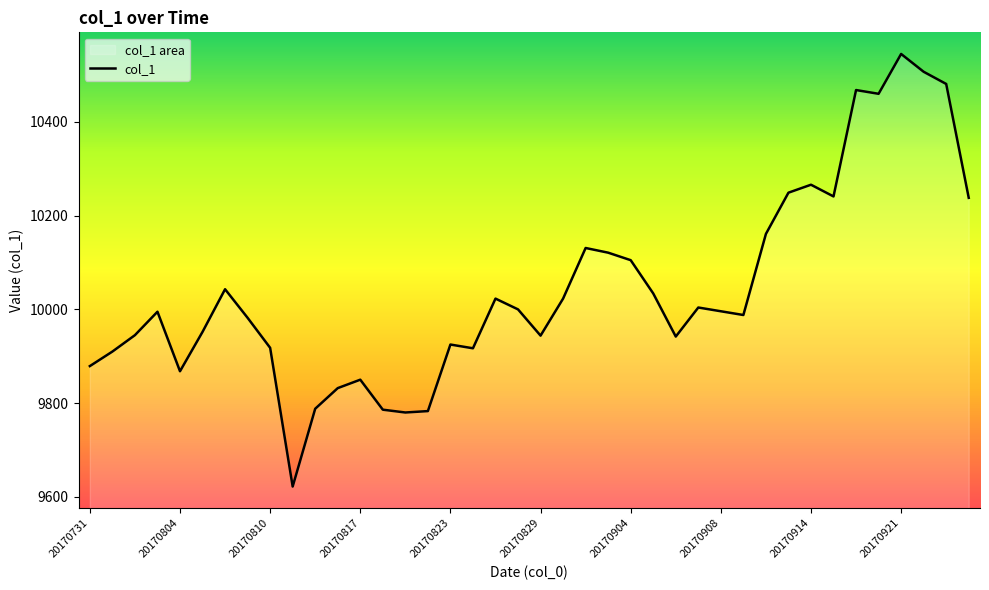

What is the difference between the maximum and minimum values?

923